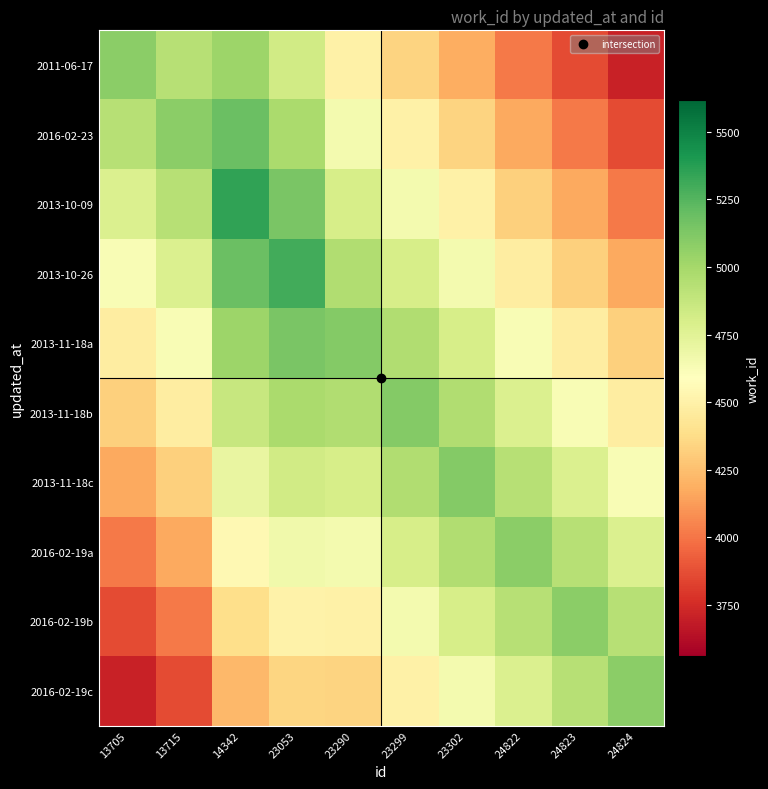

At which category is the sum across all series the highest?

23053